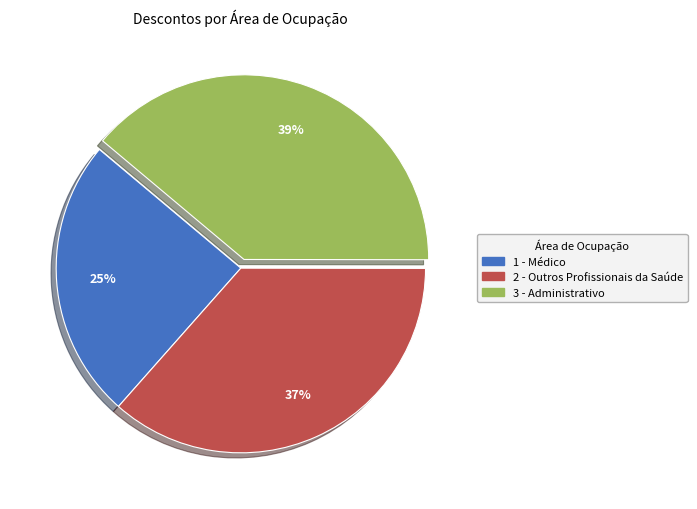

Is 3 - Administrativo the majority of the pie?

No